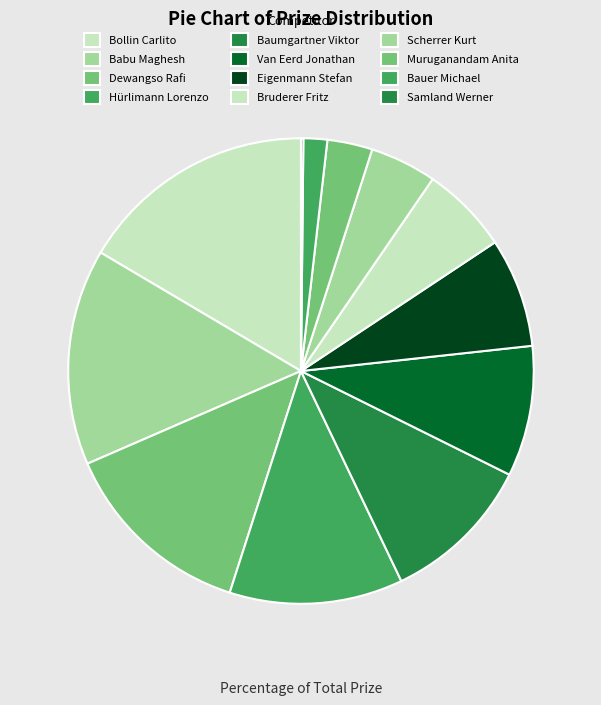

What percentage is the Van Eerd Jonathan slice, to the nearest percent?

9%